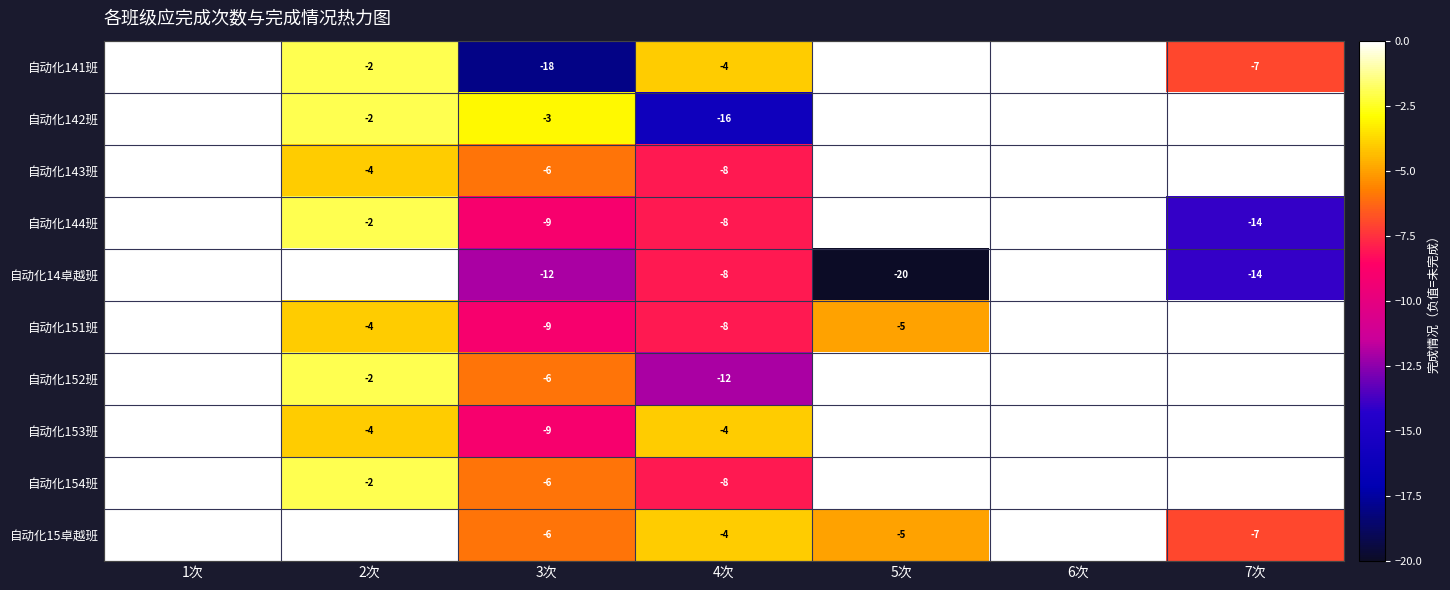

The 自动化15卓越班 series shows -6 at 3次. True or false?

True